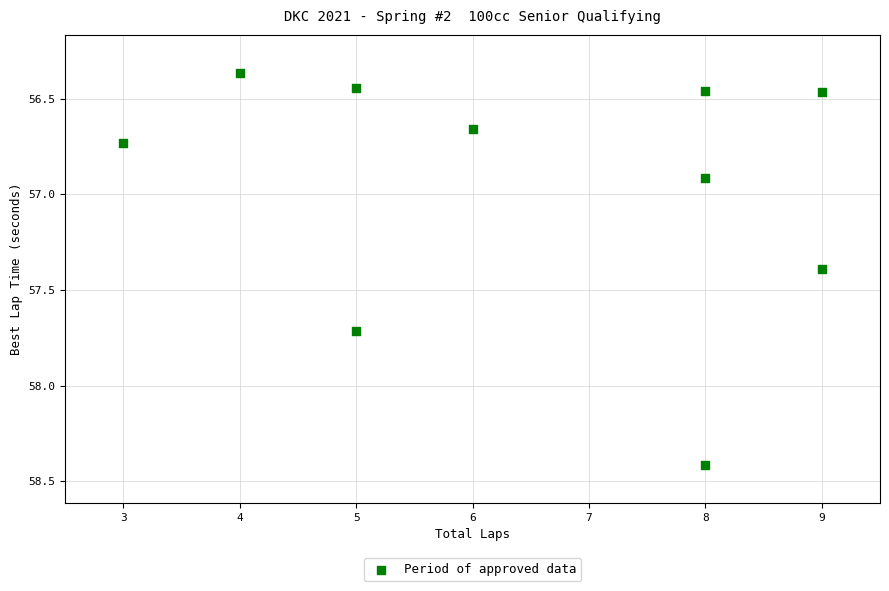

What Y value in the scatter plot is closest to 57?

56.9